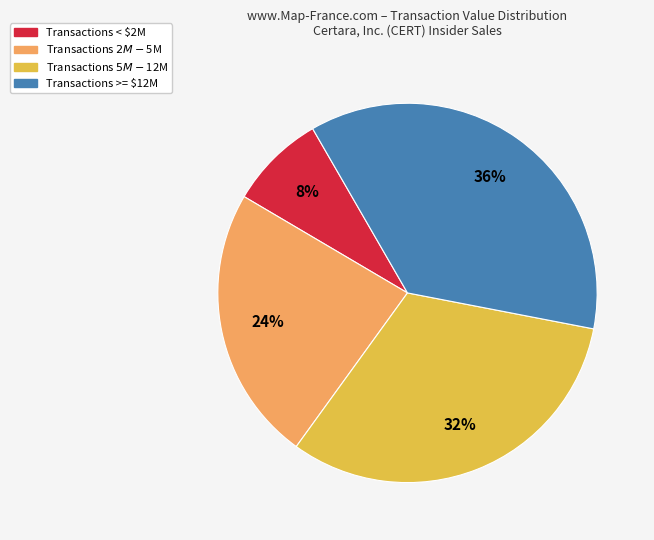

What is the smallest slice in the pie chart?

Transactions < $2M